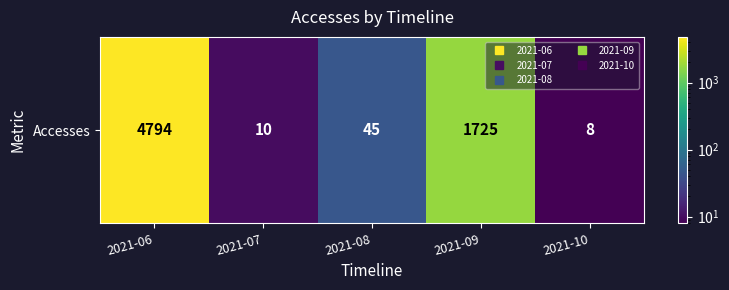

Count the number of categories in the chart.

5